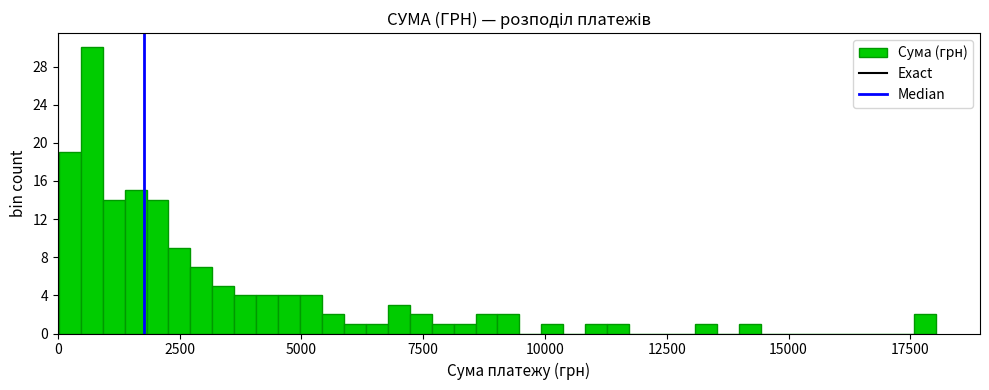

Around what value on the x-axis is the tallest bar? Give the approximate position of its centre, as read against the axis.

500